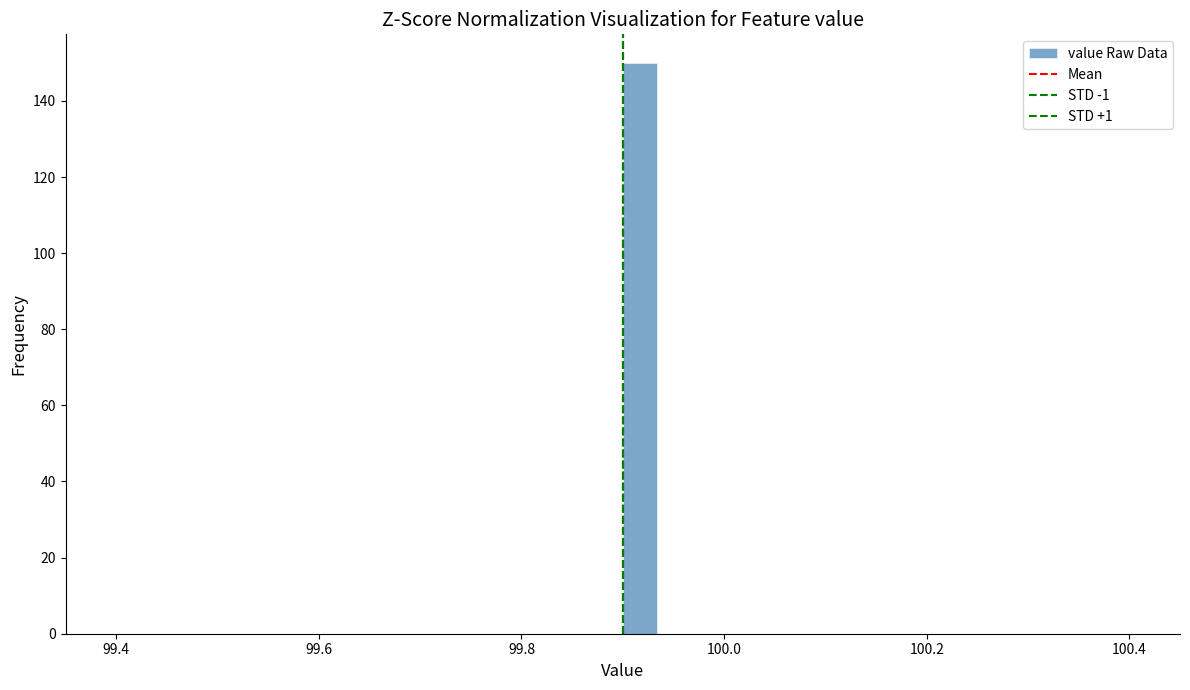

Read against the x-axis, roughly where is the centre of the tallest bar?

99.92